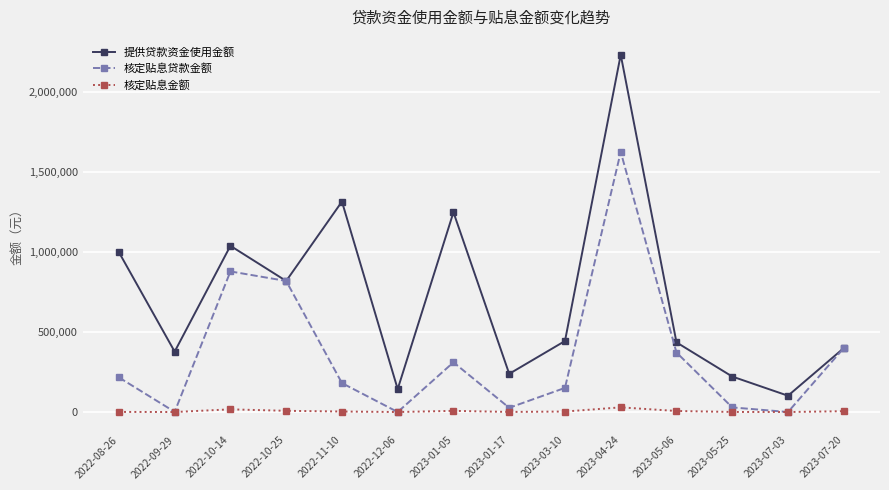

What is the spread (max minus min) of values at 2022-10-14?

1023230.6